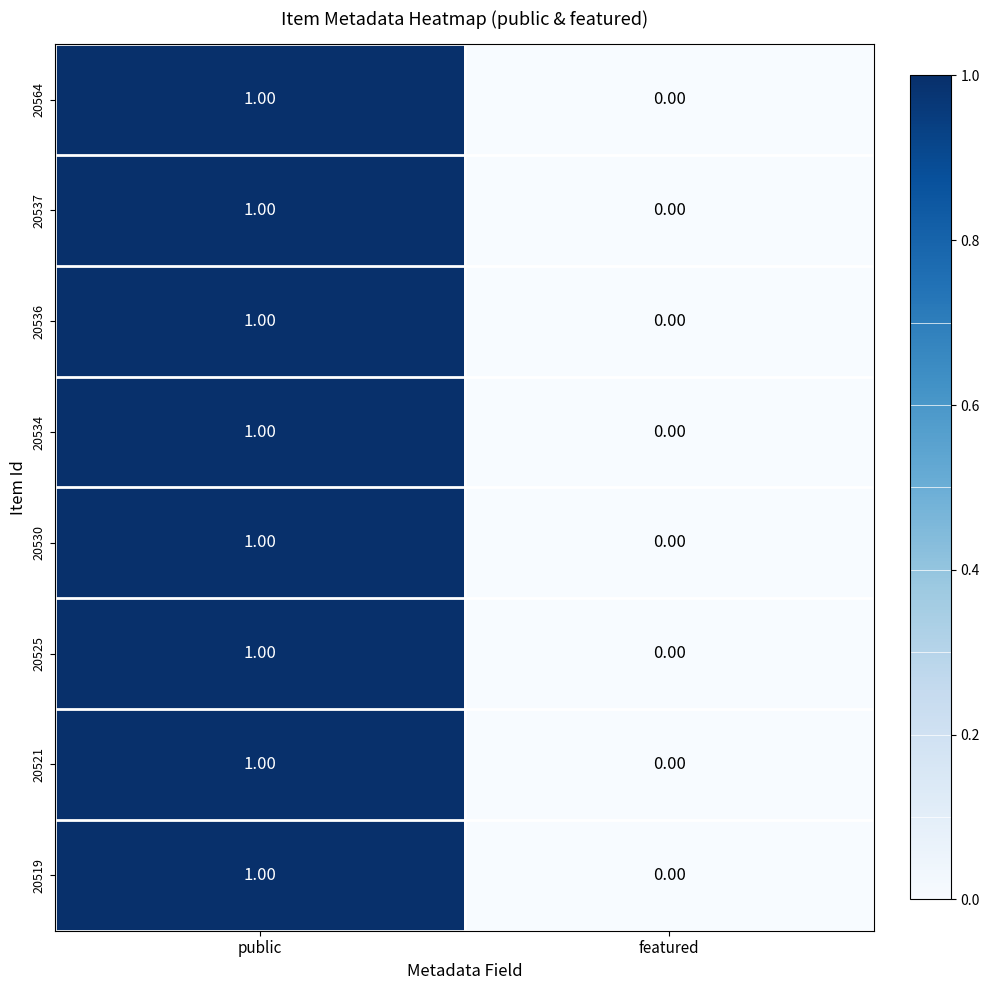

Count the number of data series in this chart.

8